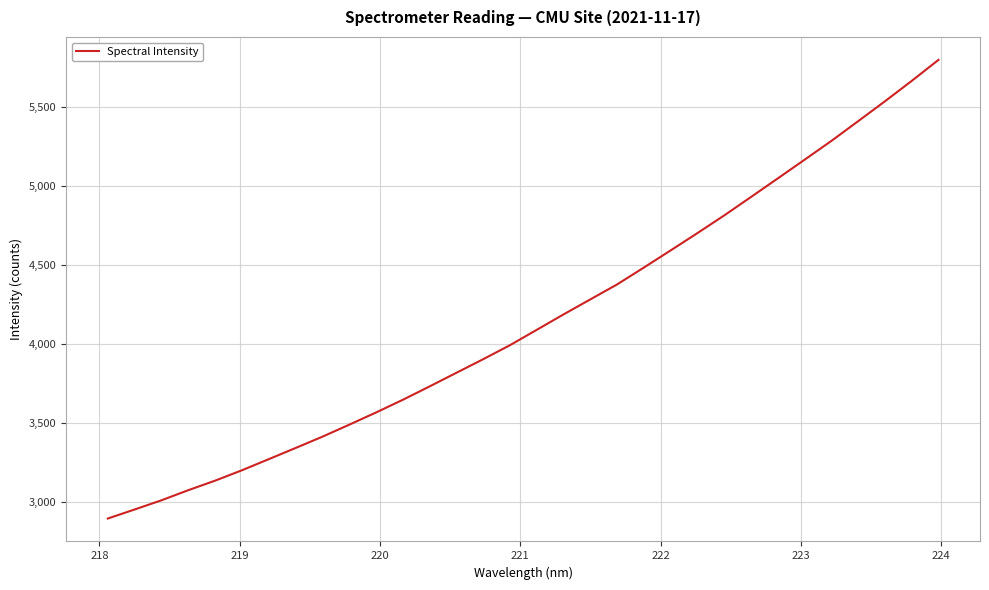

What is the difference between the maximum and minimum values?

2906.0